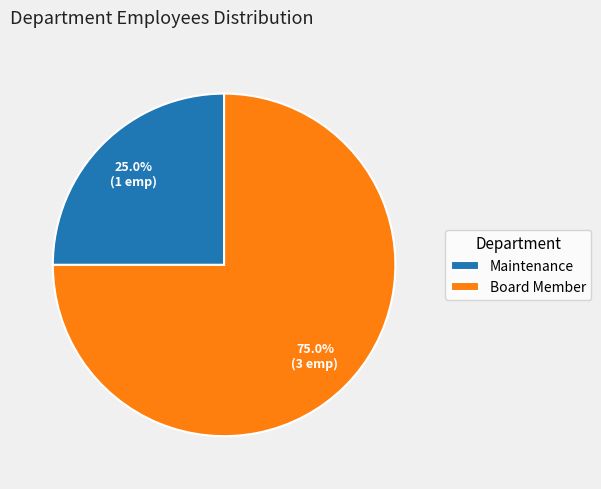

To the nearest percent, what percentage of the pie is Maintenance?

25%